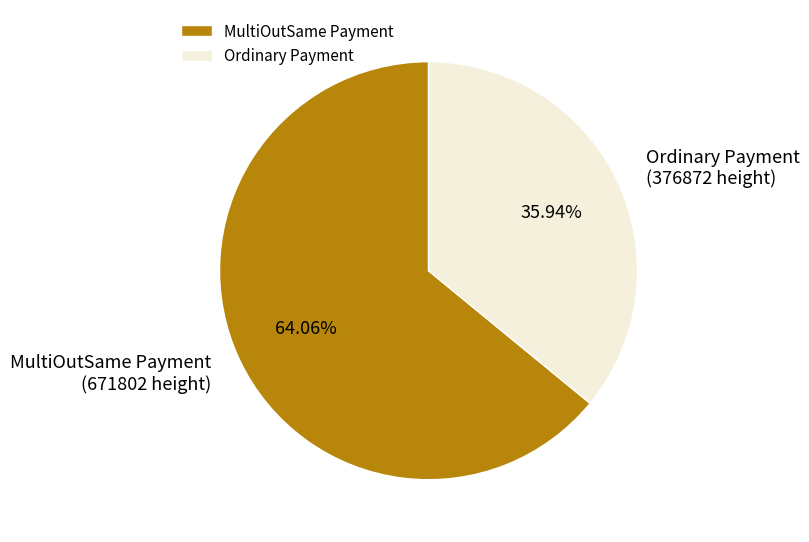

Does Ordinary Payment represent more than half of the total?

No